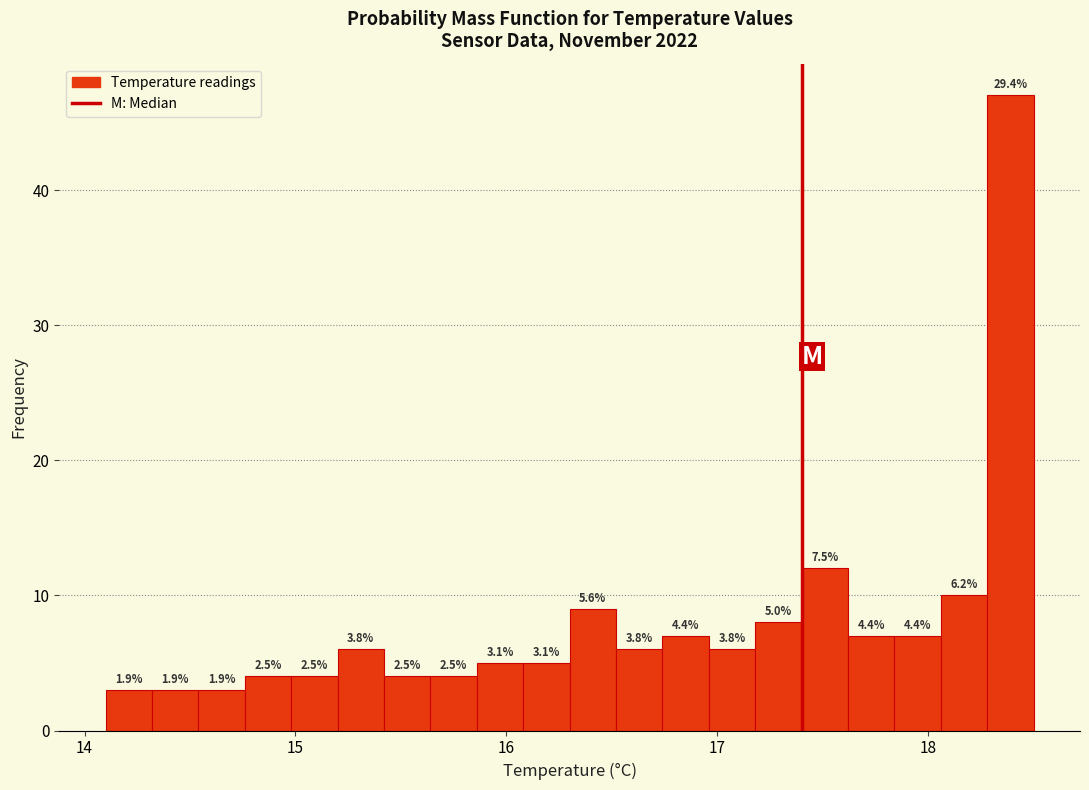

Read against the x-axis, roughly where is the centre of the tallest bar?

18.4